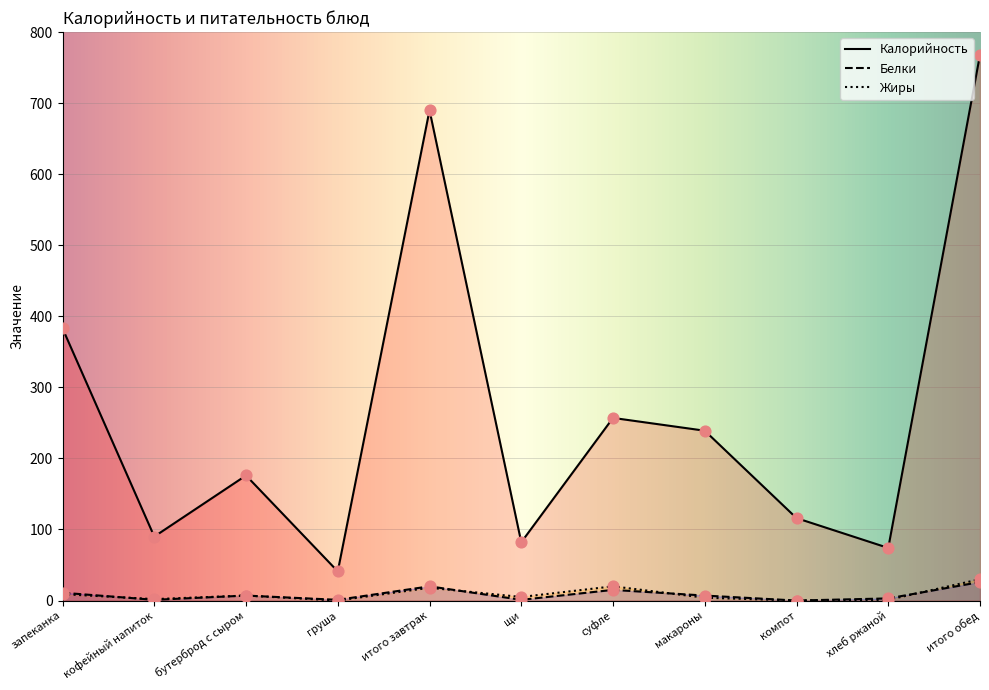

Is the value of Калорийность at бутерброд с сыром greater than the value of Жиры at суфле?

Yes